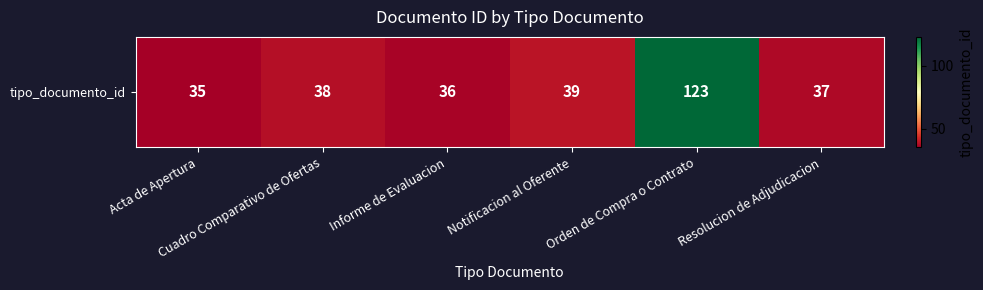

Approximately how many times larger is the value at Notificacion al Oferente compared to Orden de Compra o Contrato?

0.3